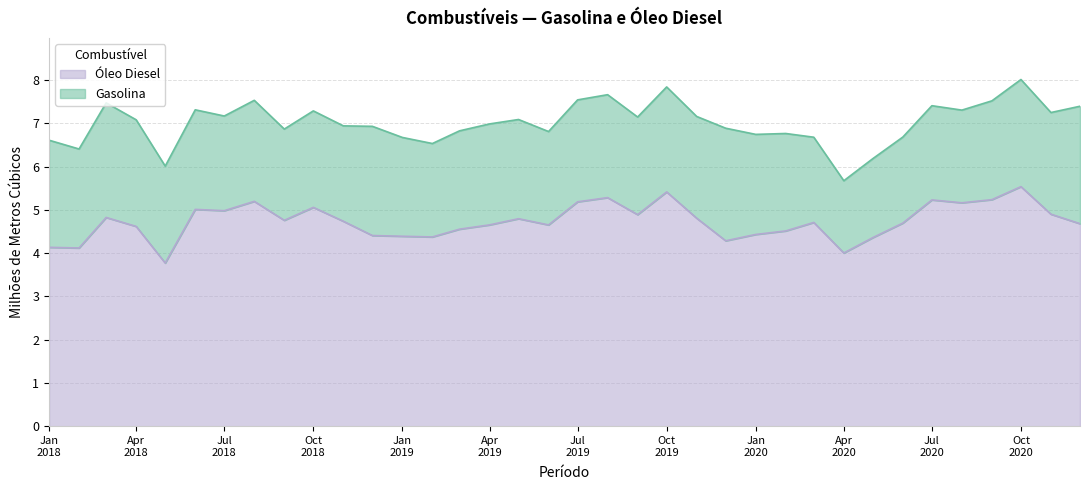

What is the difference between the maximum and minimum values in the Óleo Diesel series?

1.8